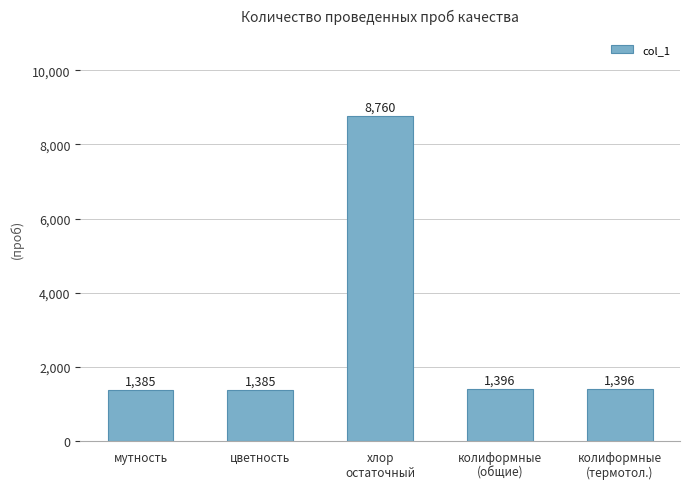

What is the sum of the values at мутность and колиформные
(термотол.)?

2781